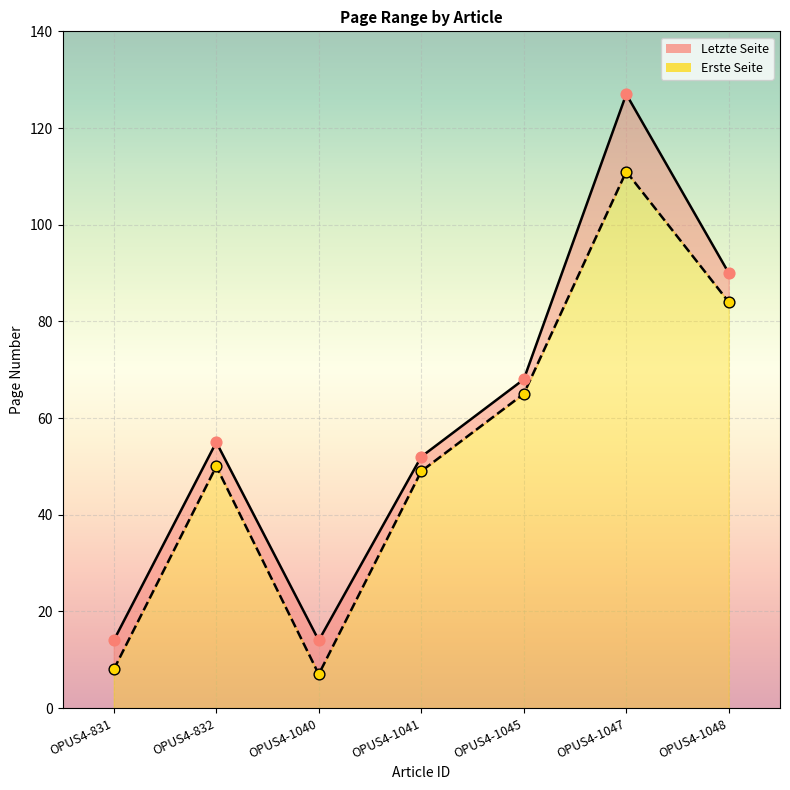

What are all the series names shown in the legend?

Erste Seite, Letzte Seite